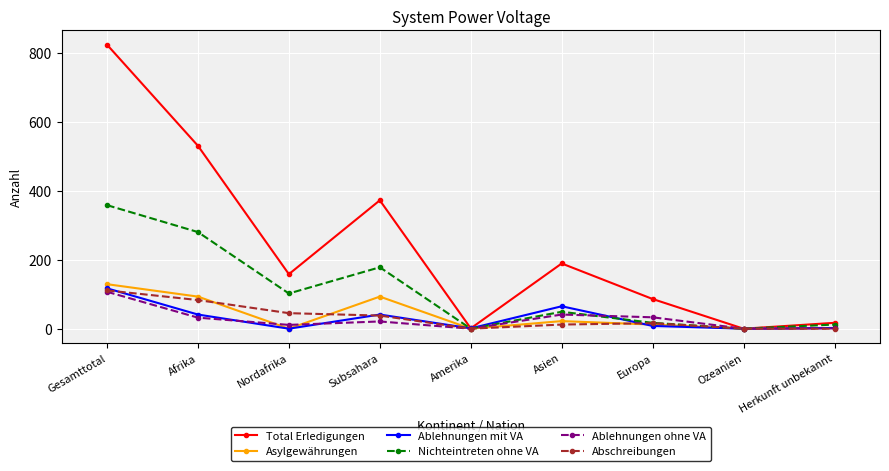

At which label does Ablehnungen mit VA first exceed 8?

Gesamttotal